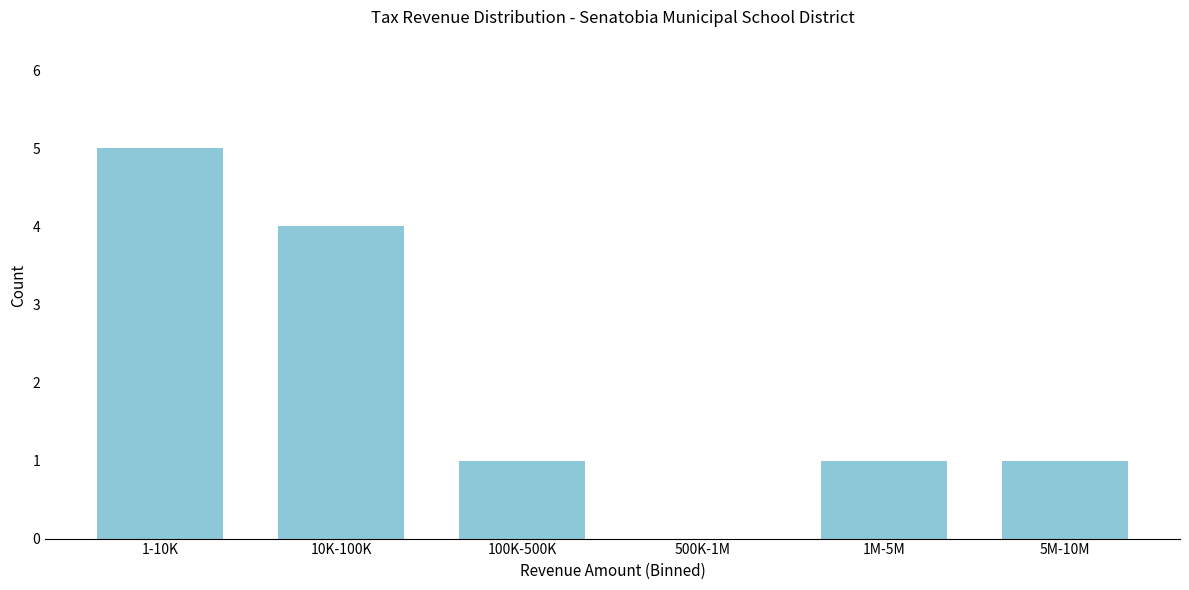

Reading left to right, what are all the values shown in this chart?

1-10K=5	10K-100K=4	100K-500K=1	500K-1M=0	1M-5M=1	5M-10M=1